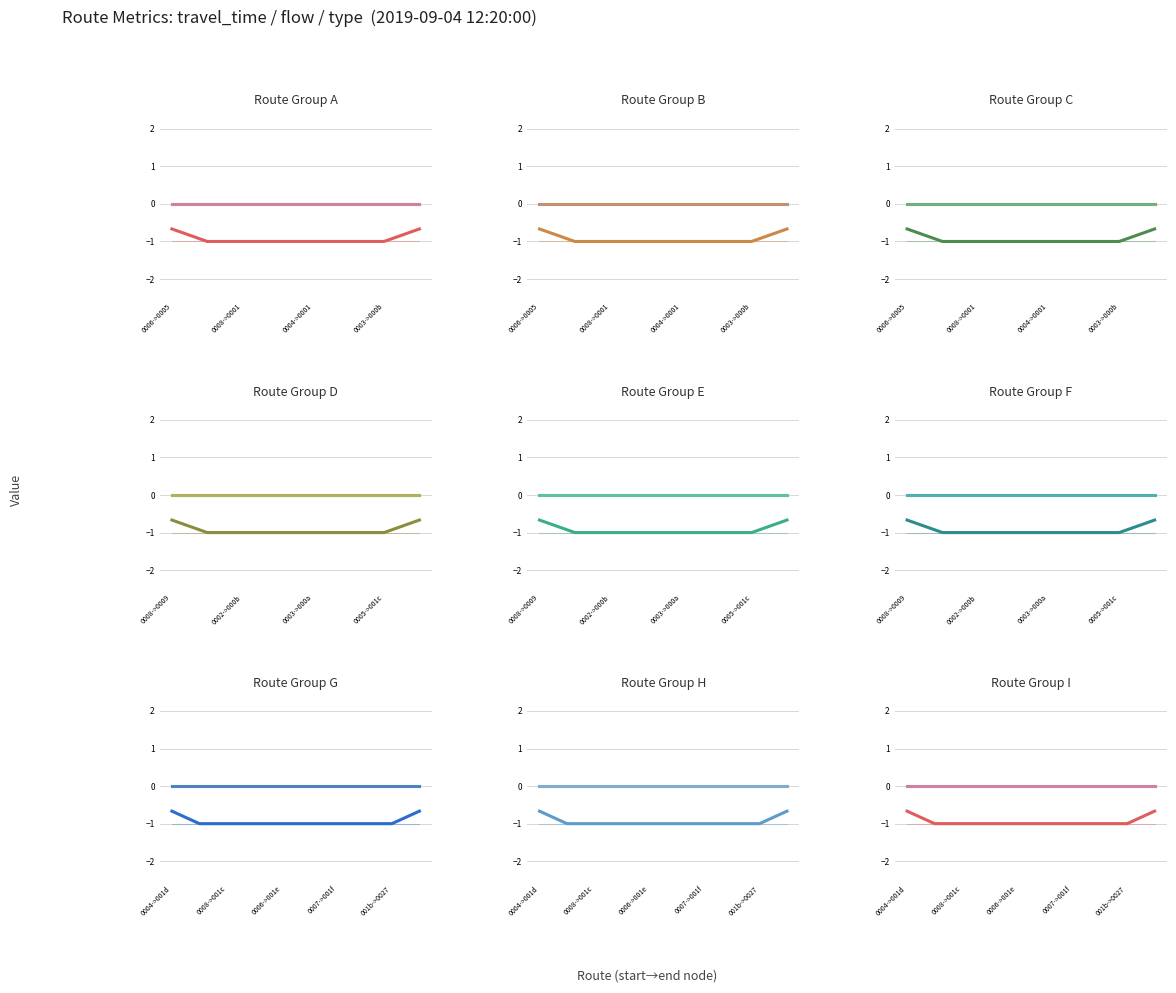

What is the difference between the highest and lowest values at 0006->001e?

1.0